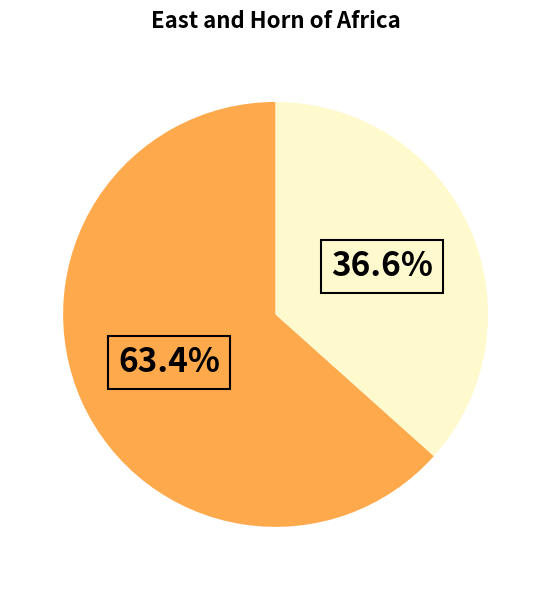

Does any single category account for the majority?

Yes